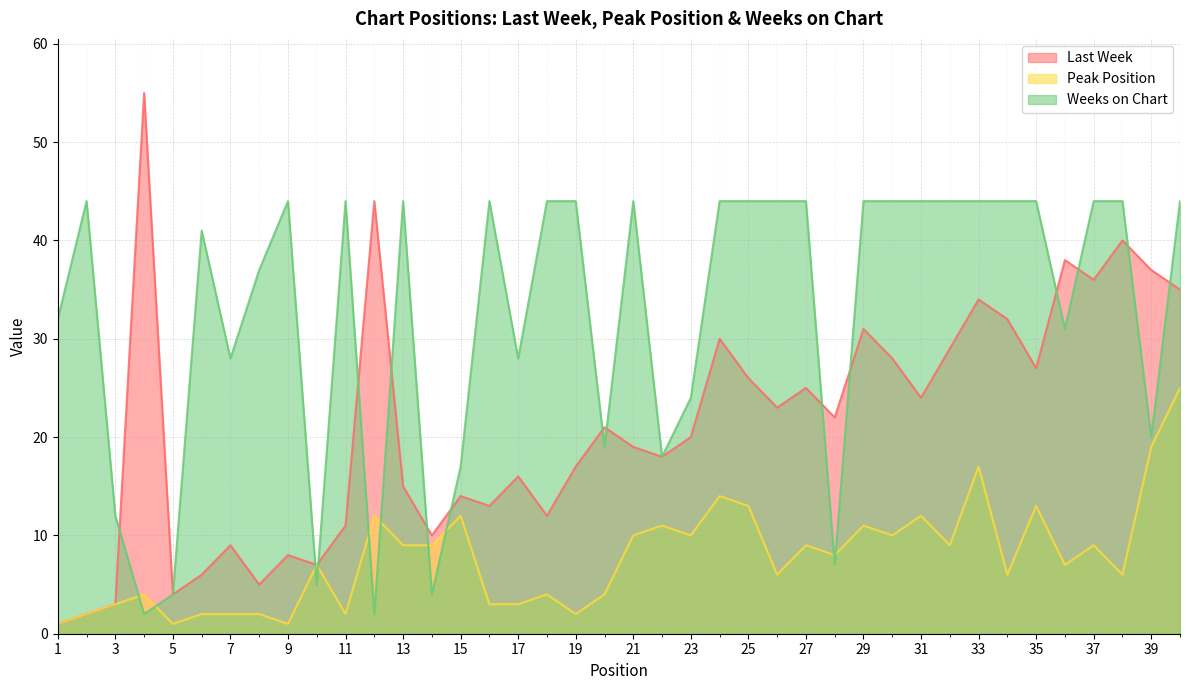

What is the sum of all Peak Position values?

310